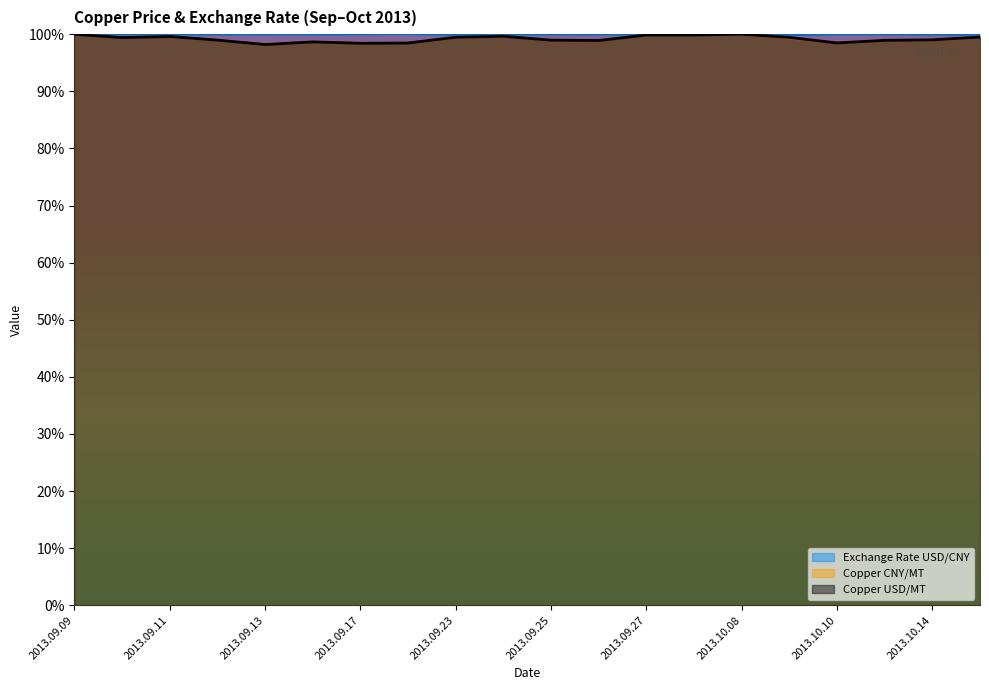

What is the value of the Copper USD/MT point at the 1st from the left?

1.0